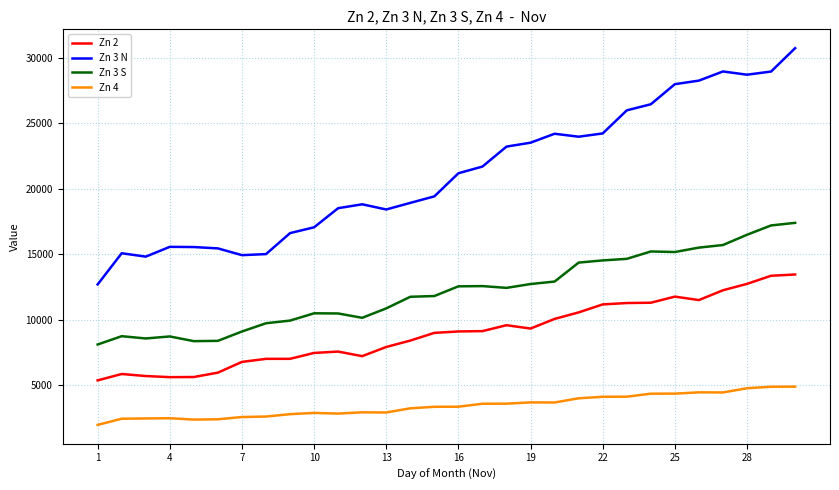

What is the greatest value displayed?

30747.2